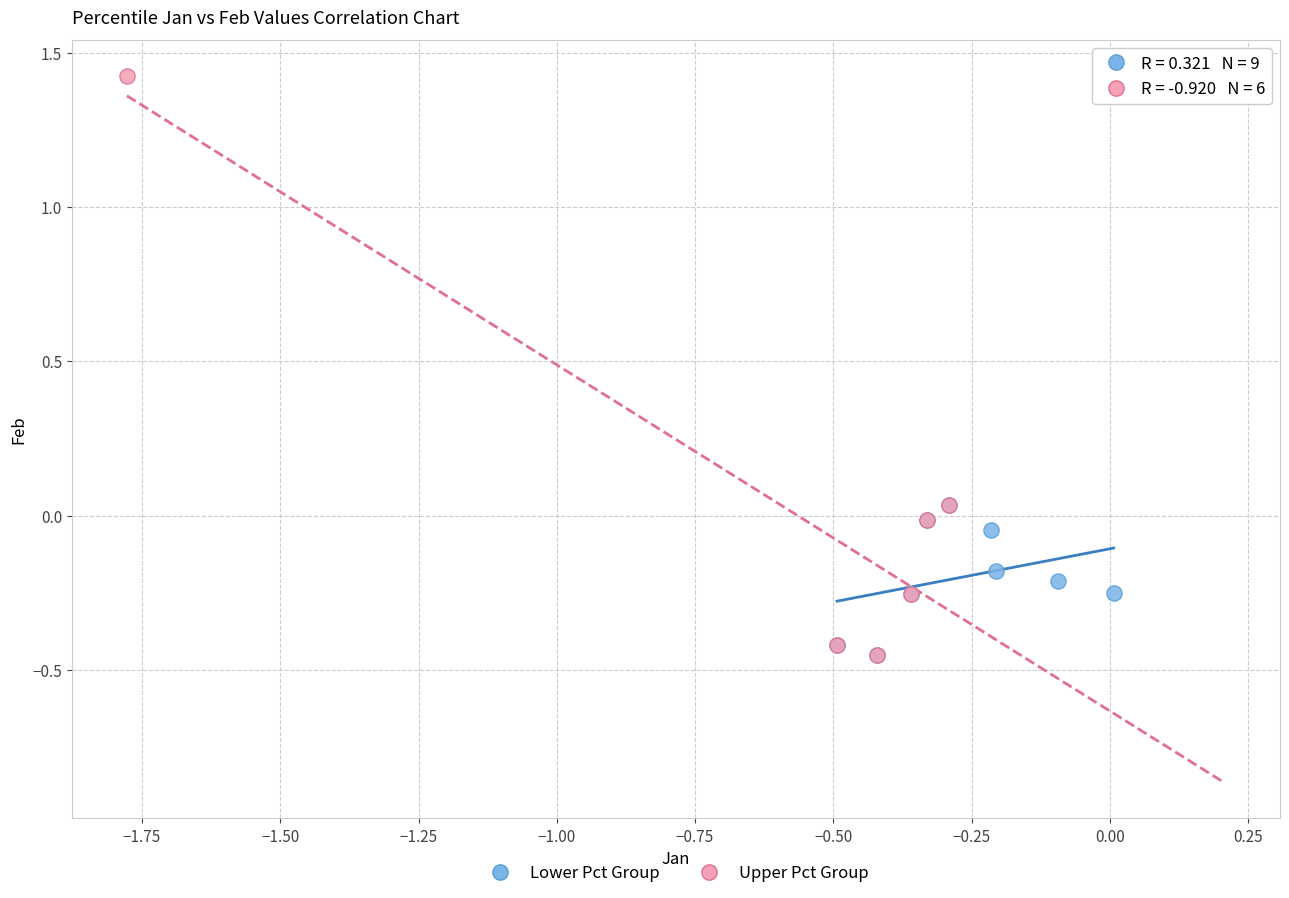

Which series contains the highest Y value?

Upper Pct Group